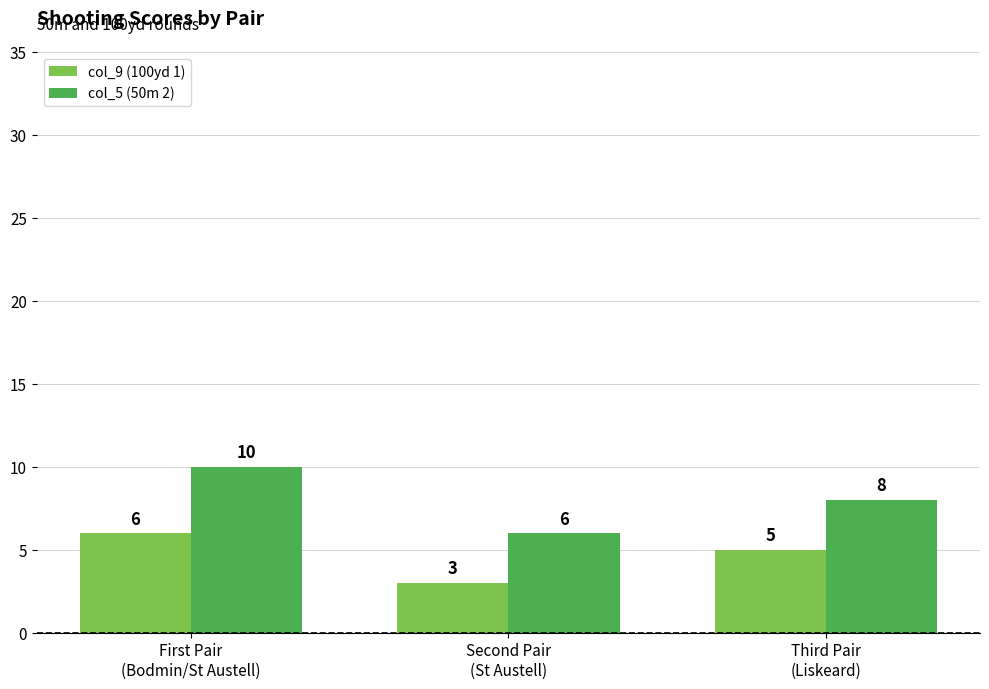

What value does the col_5 (50m 2) series have at Second Pair
(St Austell)?

6